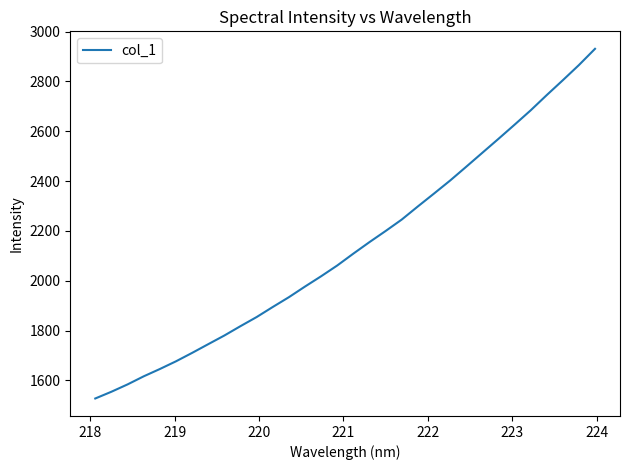

What is the difference between the maximum and minimum values?

1403.7